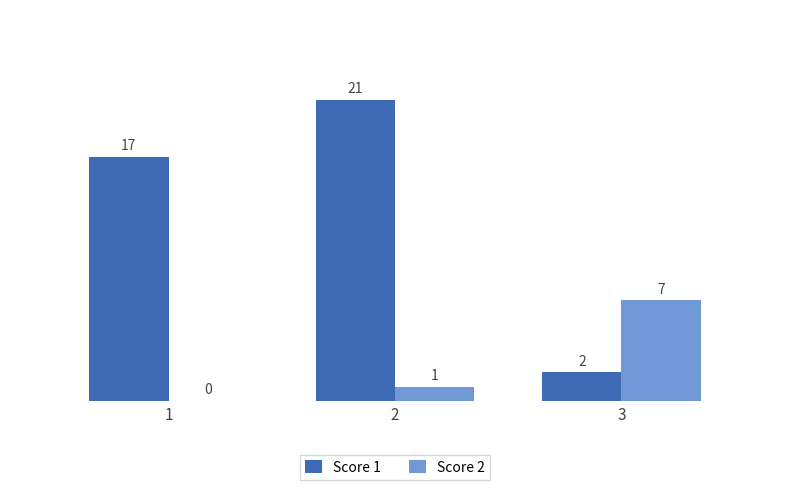

Which series changed the most between 1 and 2?

Score 1